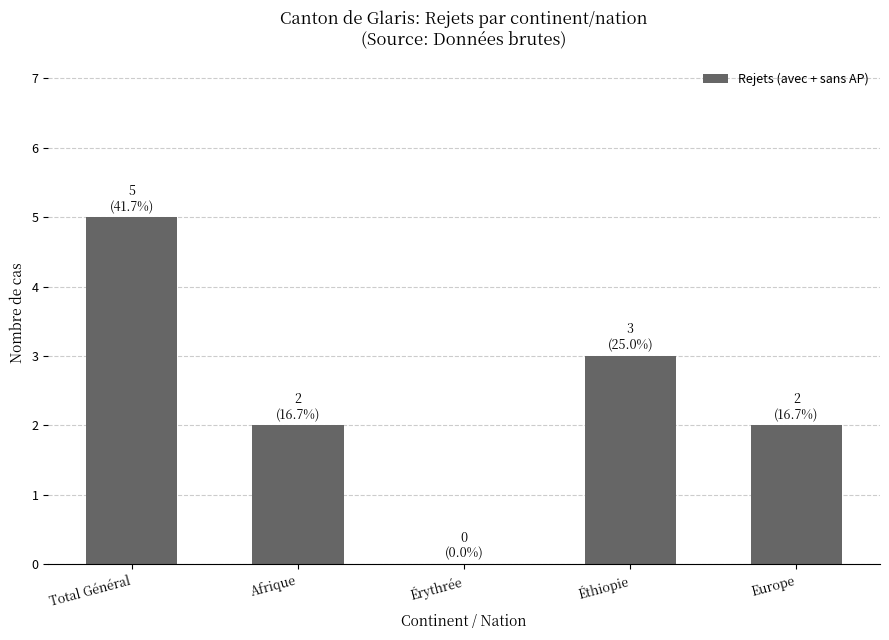

Which has a higher value, Éthiopie or Afrique?

Éthiopie